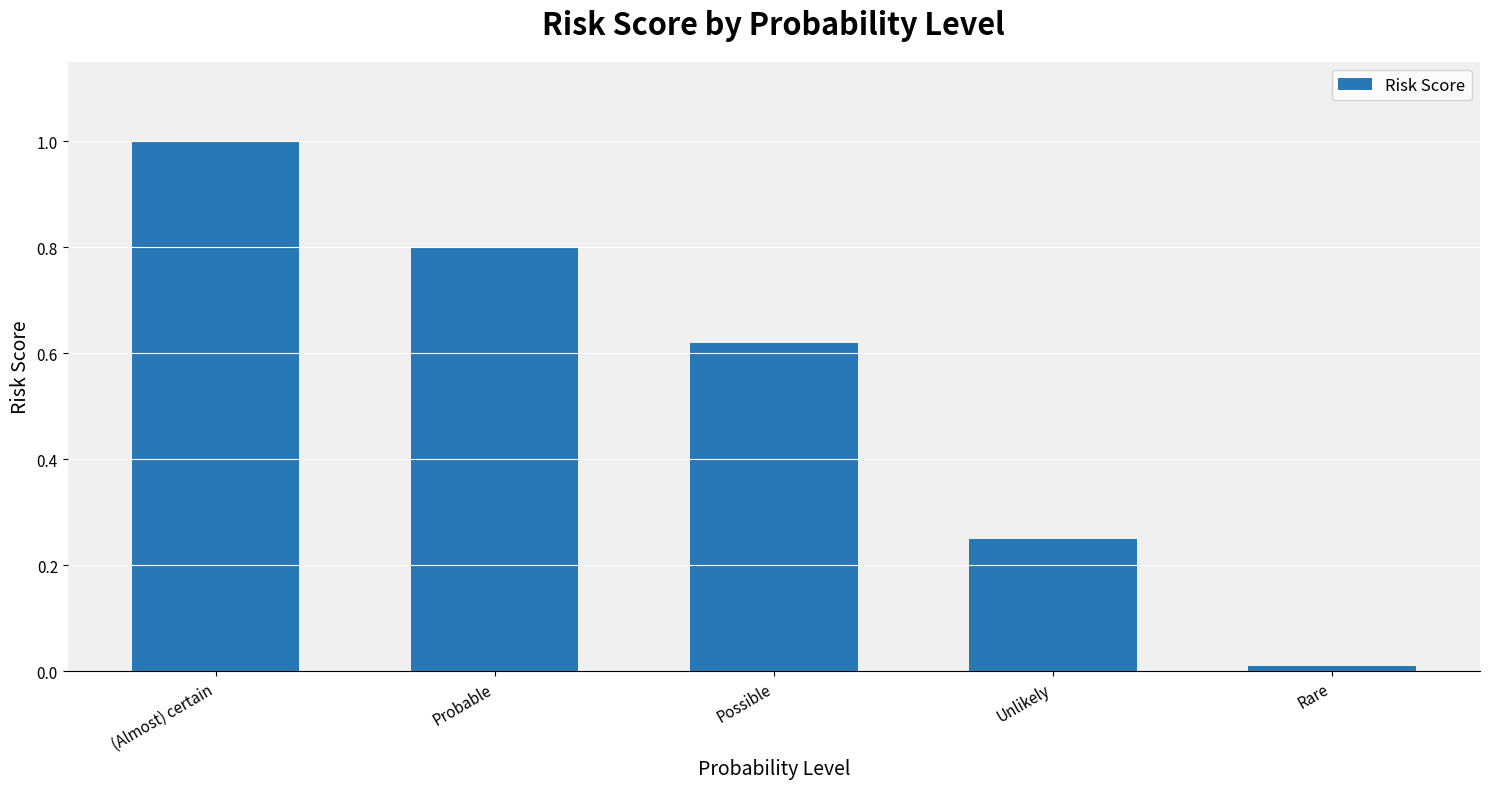

What position from the right is Rare?

1